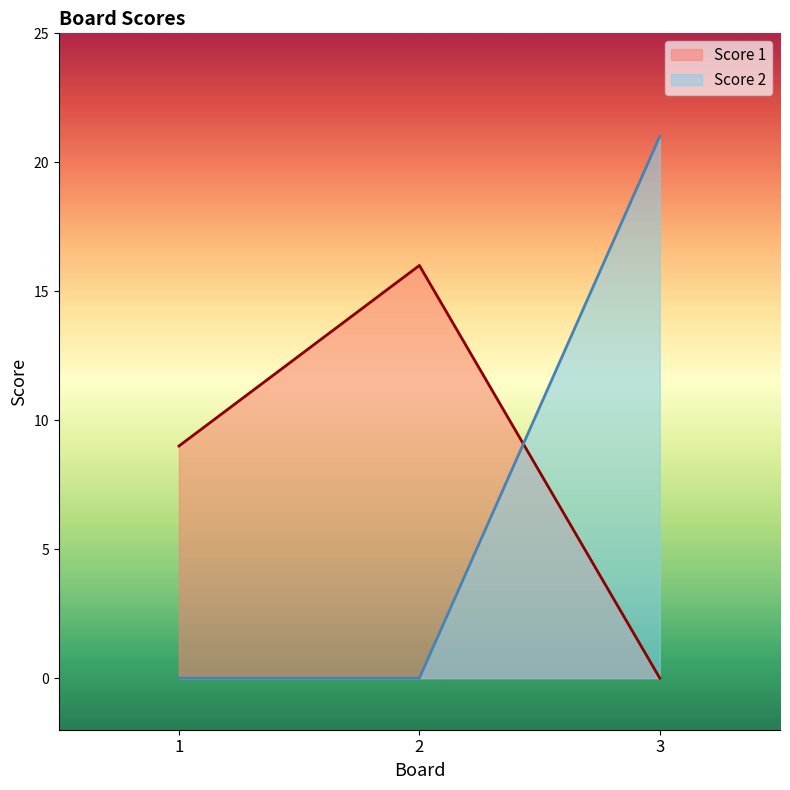

What is the average value of the Score 1 series?

8